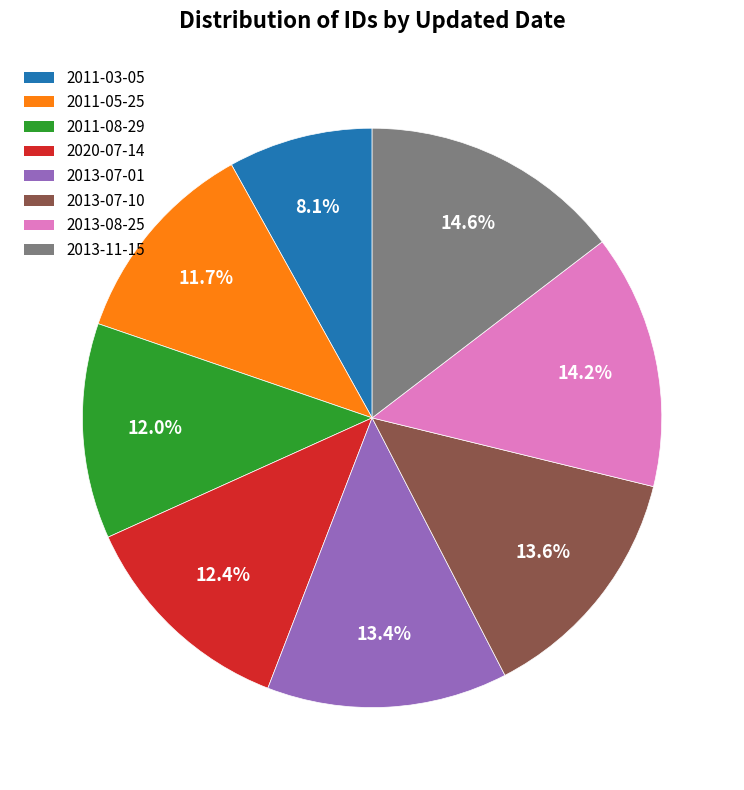

What is the total percentage of 2020-07-14 and 2011-08-29?

24.4%